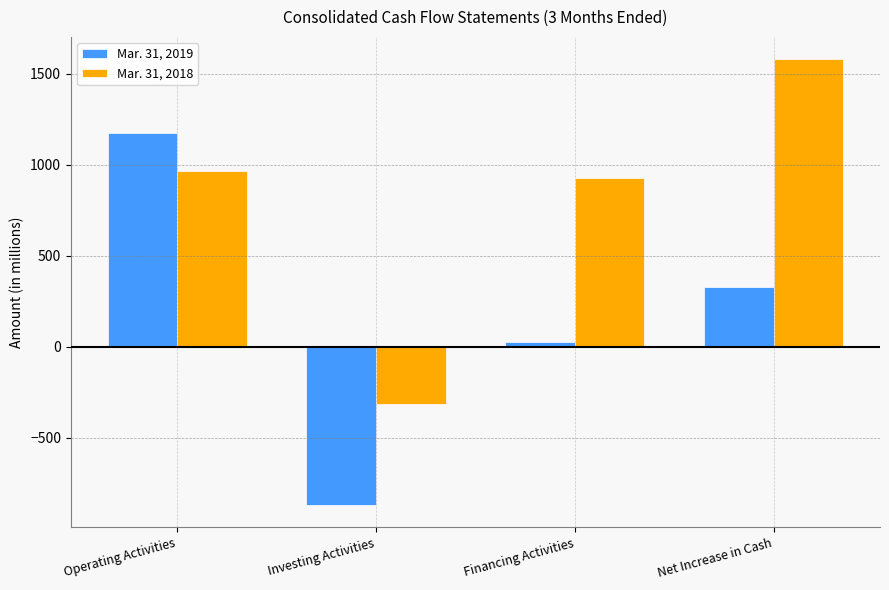

What are all the series names shown in the legend?

Mar. 31, 2019, Mar. 31, 2018